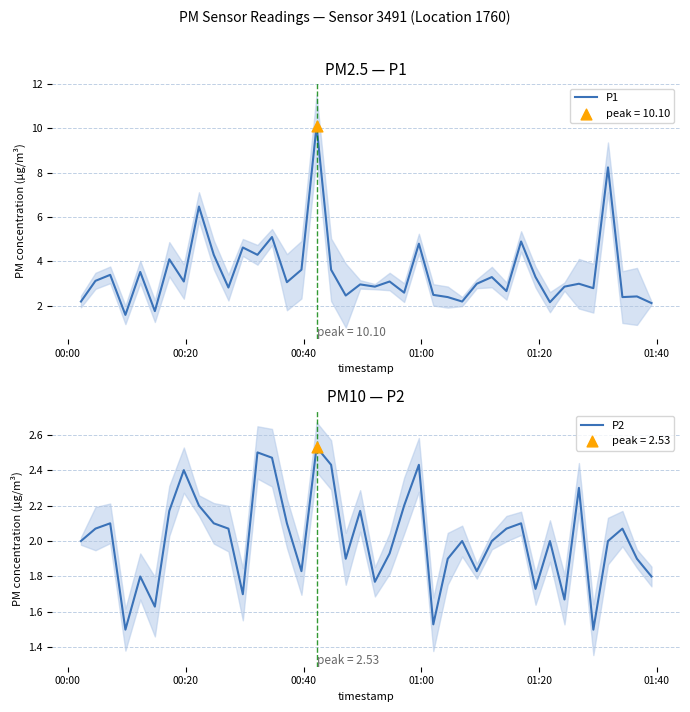

Which series has the largest total across all categories?

P1